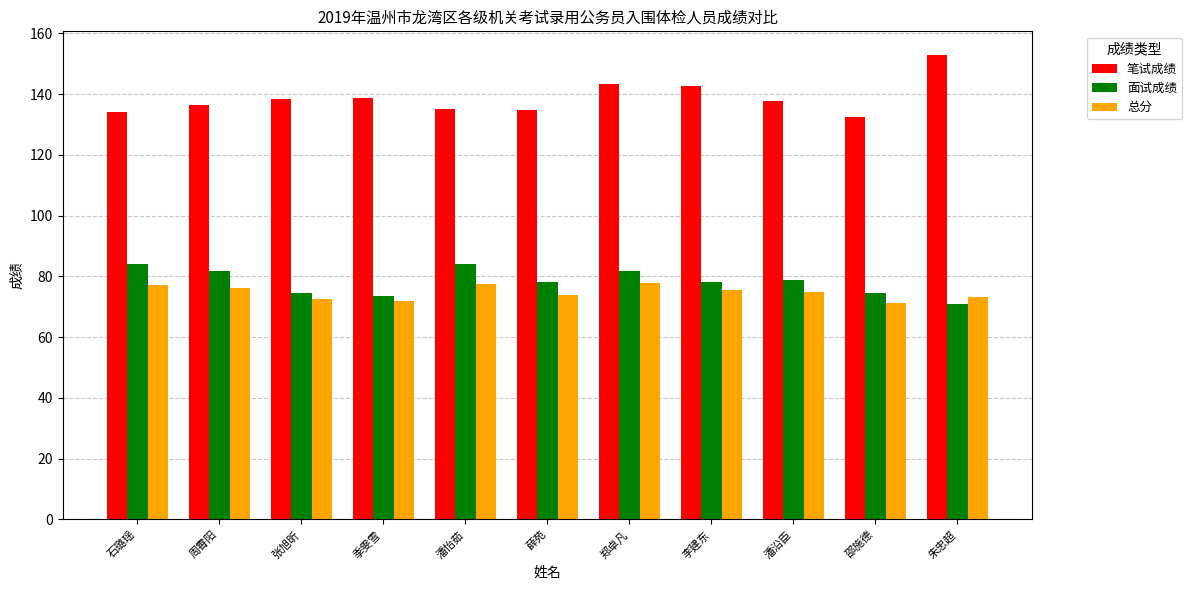

What is the lowest value of the 笔试成绩 series?

132.5